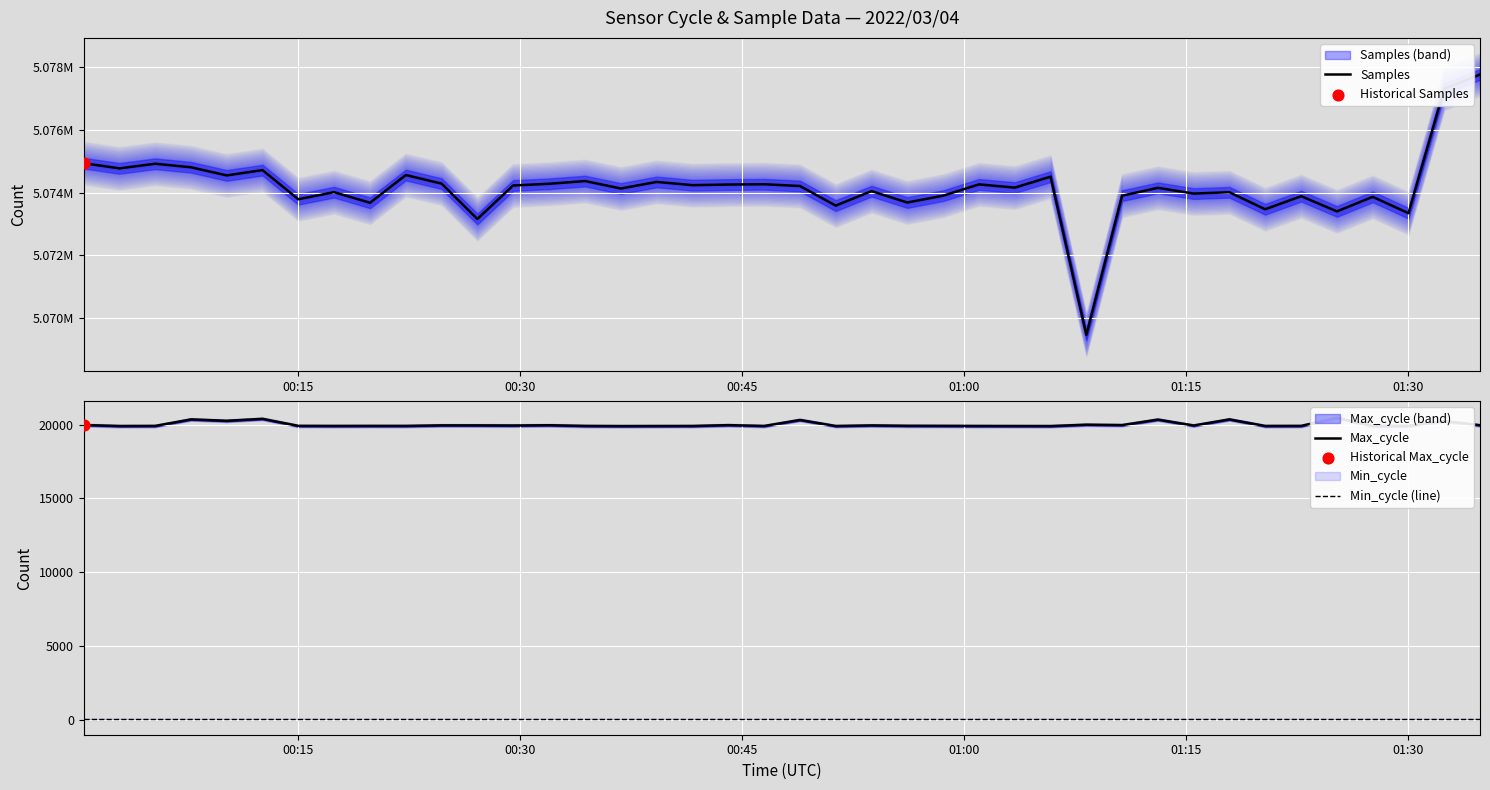

At how many categories does at least one series exceed 1360742?

40